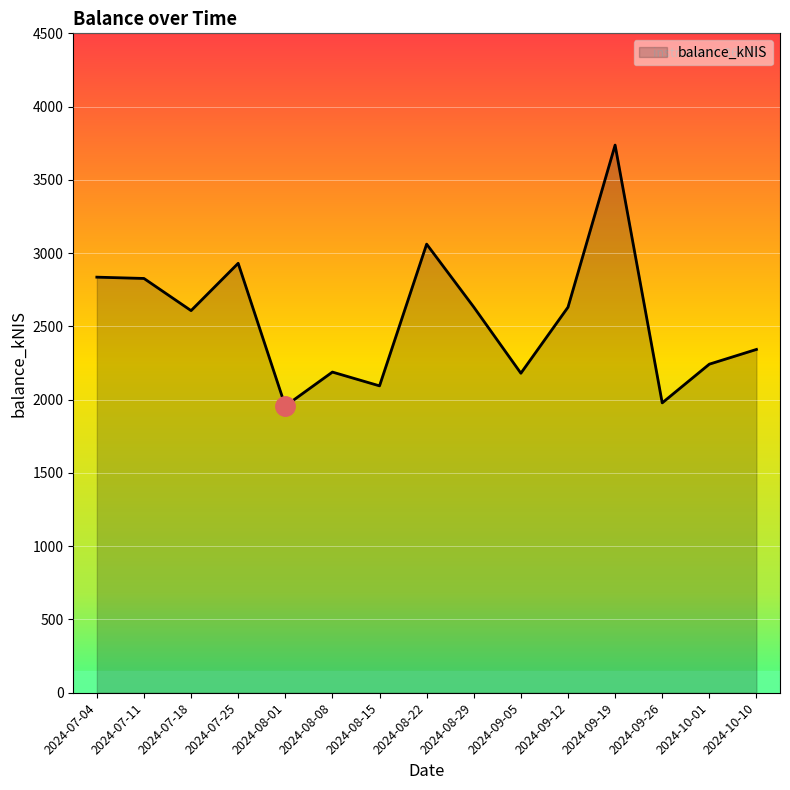

What is the difference between the maximum and minimum values?

1780.9